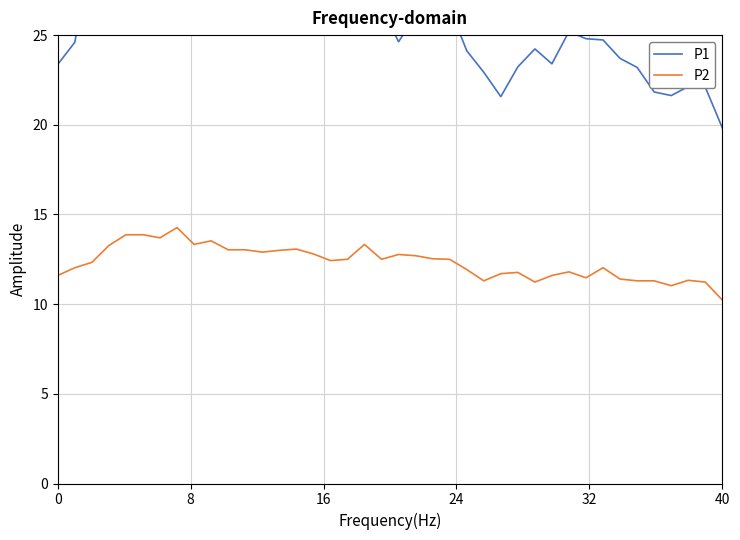

Does the chart have visible grid lines?

Yes